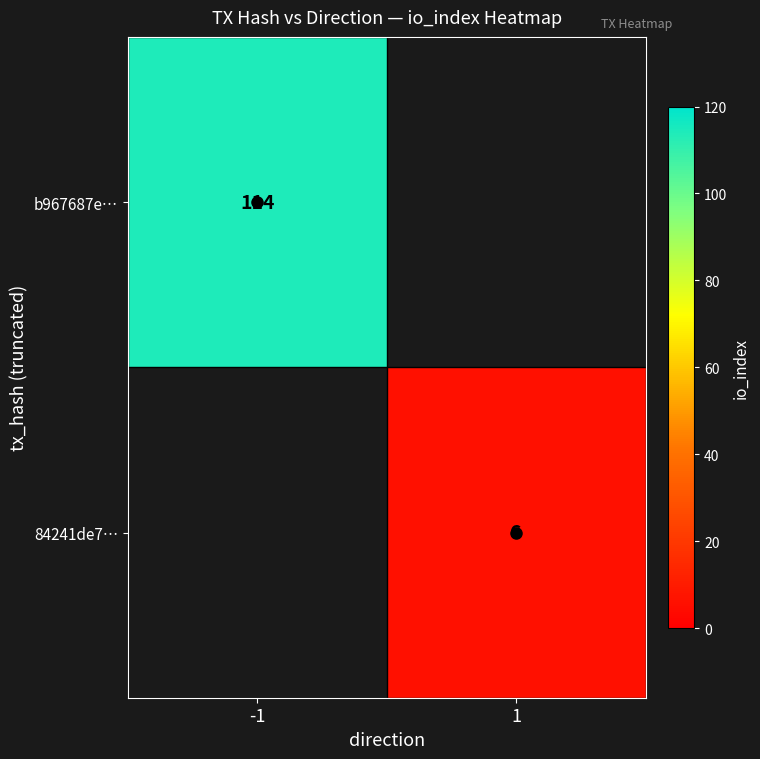

The b967687e… series shows 166.7 at -1. True or false?

False